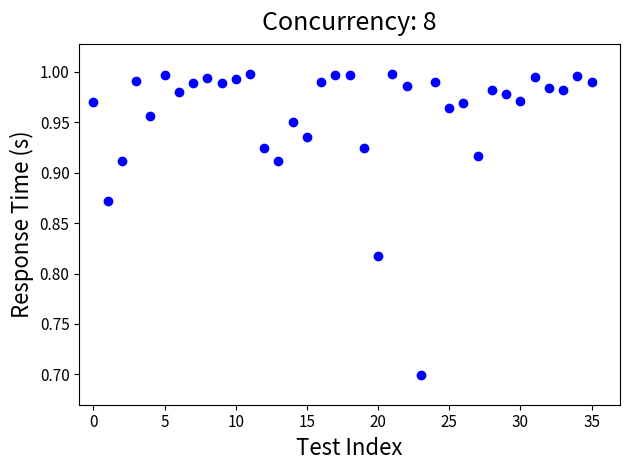

What is the range of Y values (max minus min)?

0.3